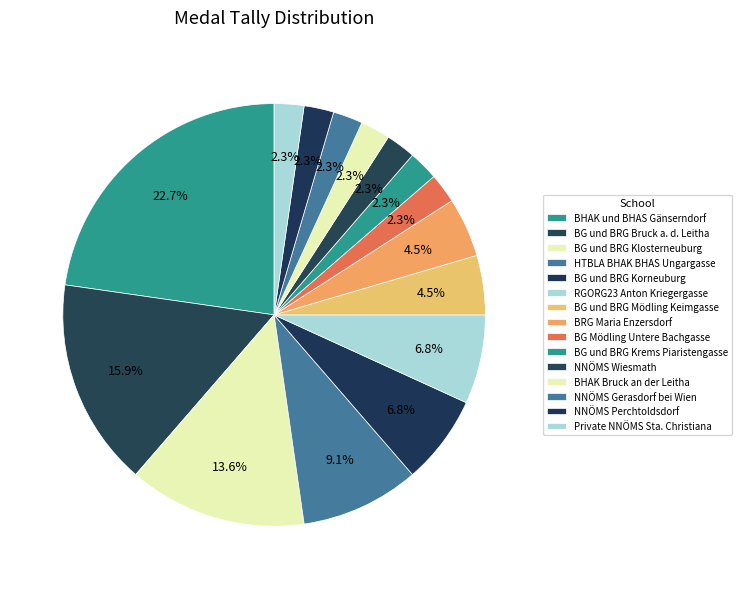

What percentage is the BRG Maria Enzersdorf slice, to the nearest percent?

5%